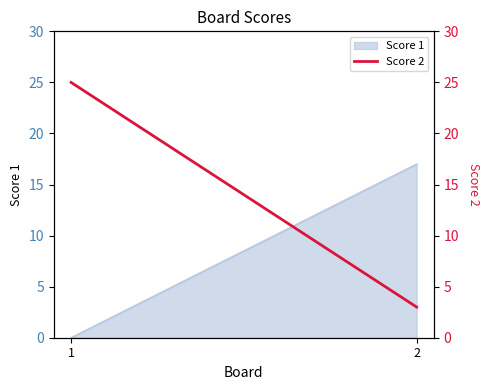

What is the sum of the values at 1 and 2?

28